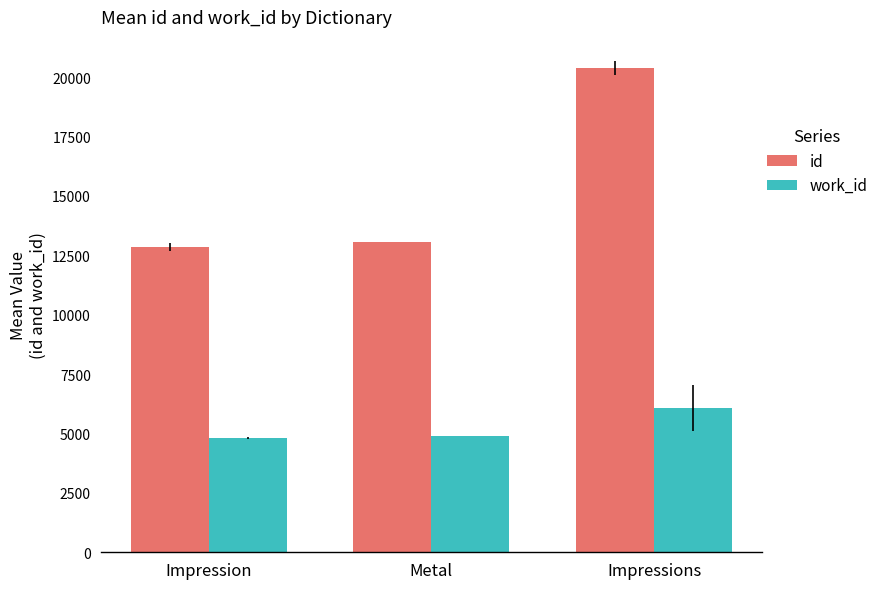

Is the value of work_id at Impressions greater than the value of id at Impression?

No